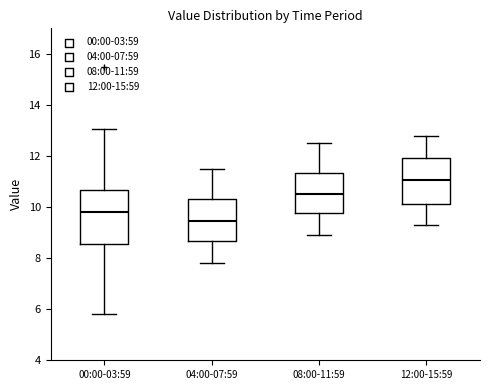

Which box has the highest median line?

12:00-15:59